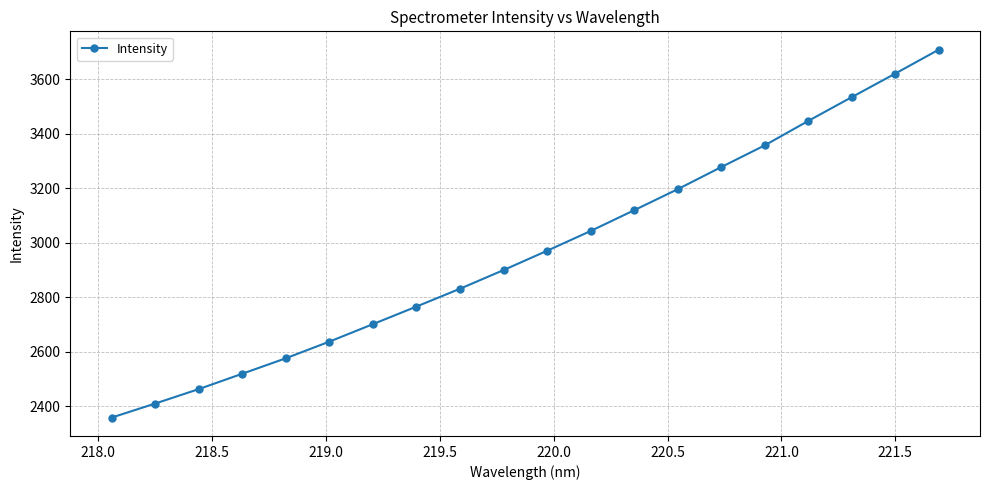

What is the difference between the maximum and minimum values?

1350.2